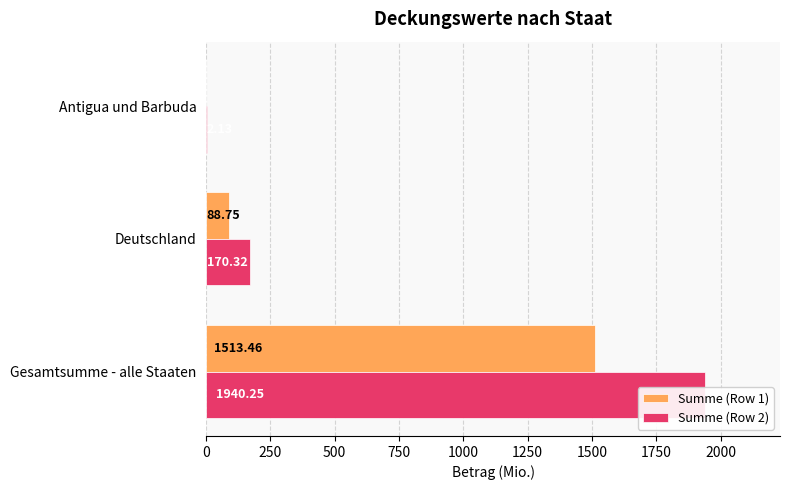

What is the value of the Summe (Row 2) bar at the 2nd from the left?

170.3